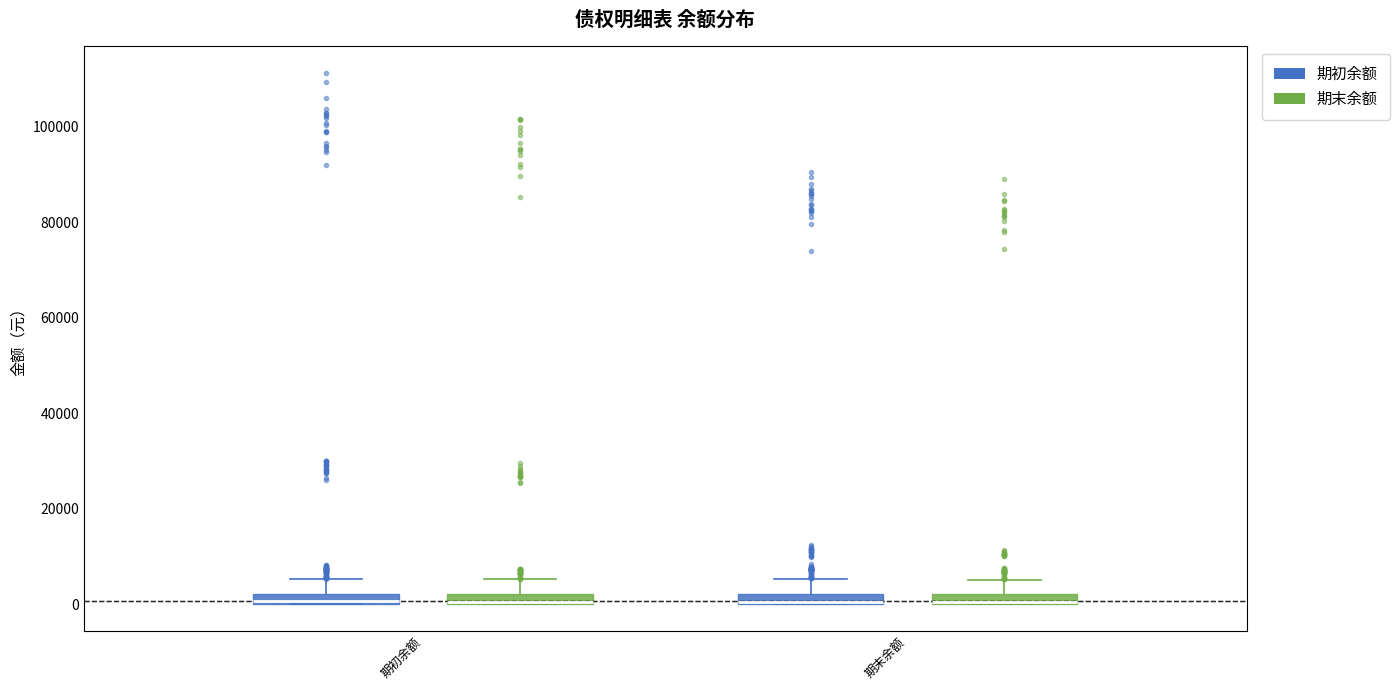

Where is the upper edge of the box for 期末余额 (期初余额) on the y-axis? The values are not printed on the chart, so give them approximately, as read against the axis.

2000